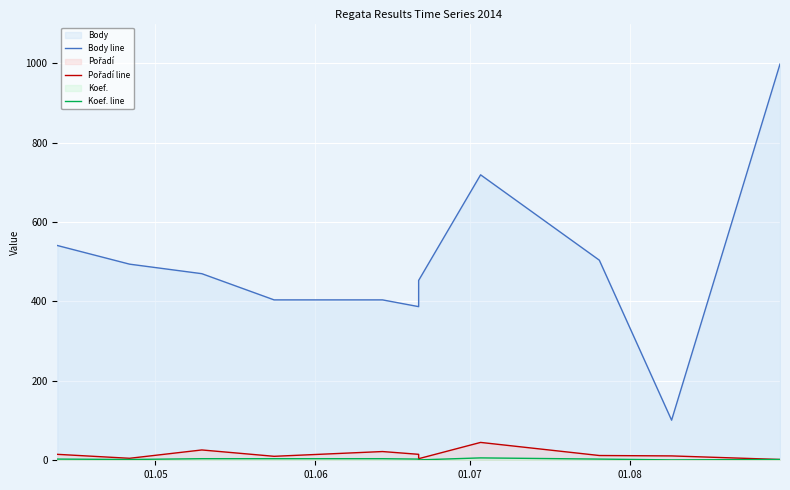

Is the value of Body line at 7 greater than the value of Pořadí line at 6?

Yes